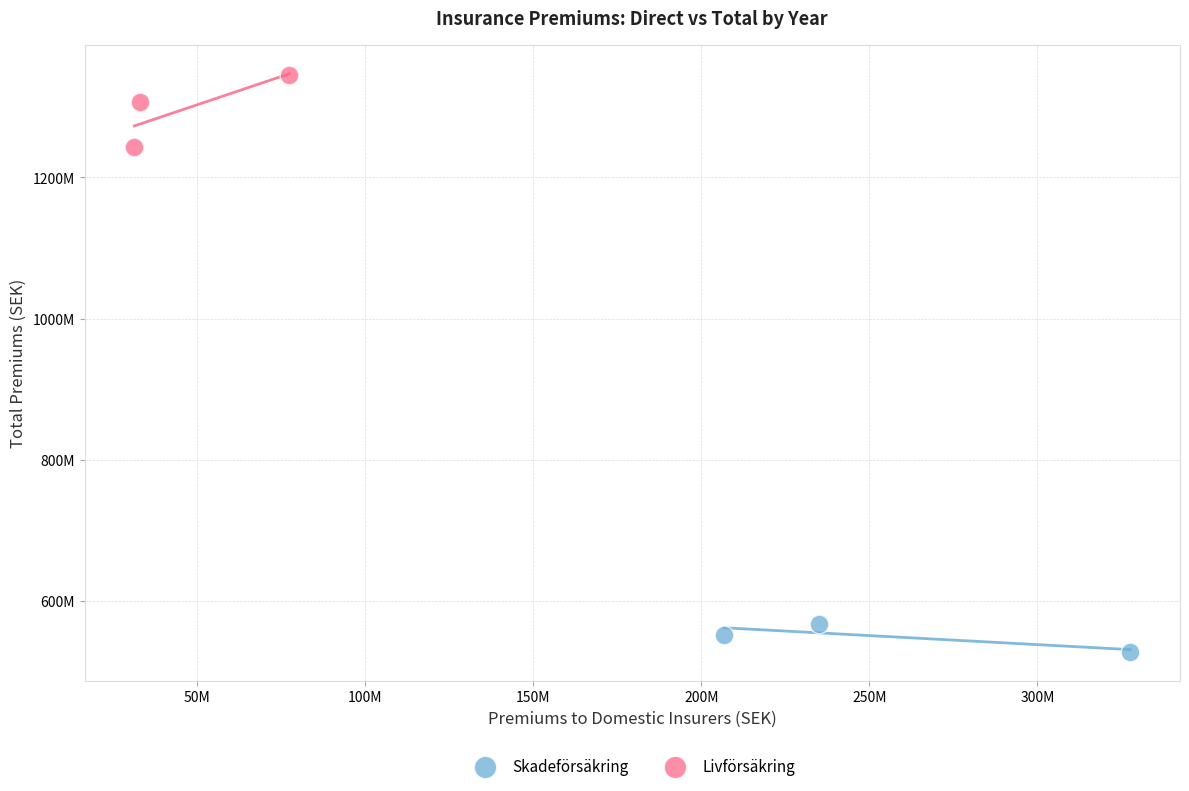

Which series has the widest spread of Y values?

Livförsäkring